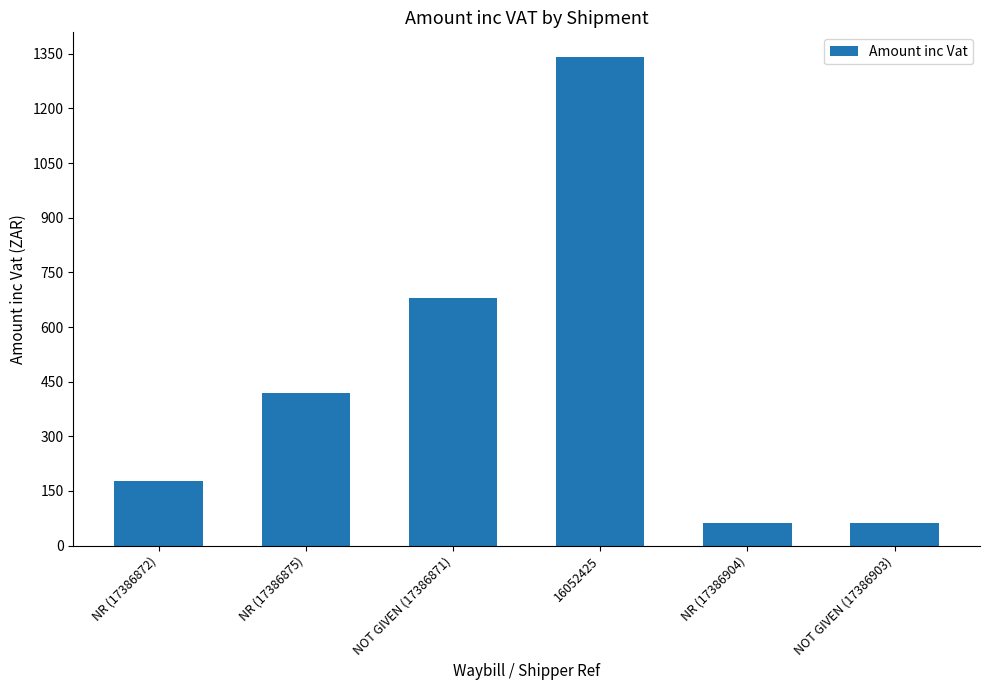

What is the approximate value at 16052425?

1341.8